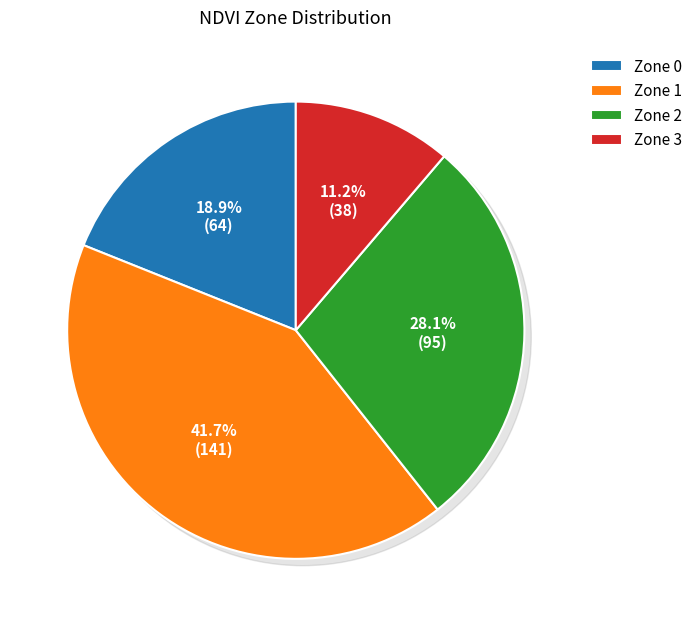

True or false: Zone 2 accounts for 37% of the total.

False